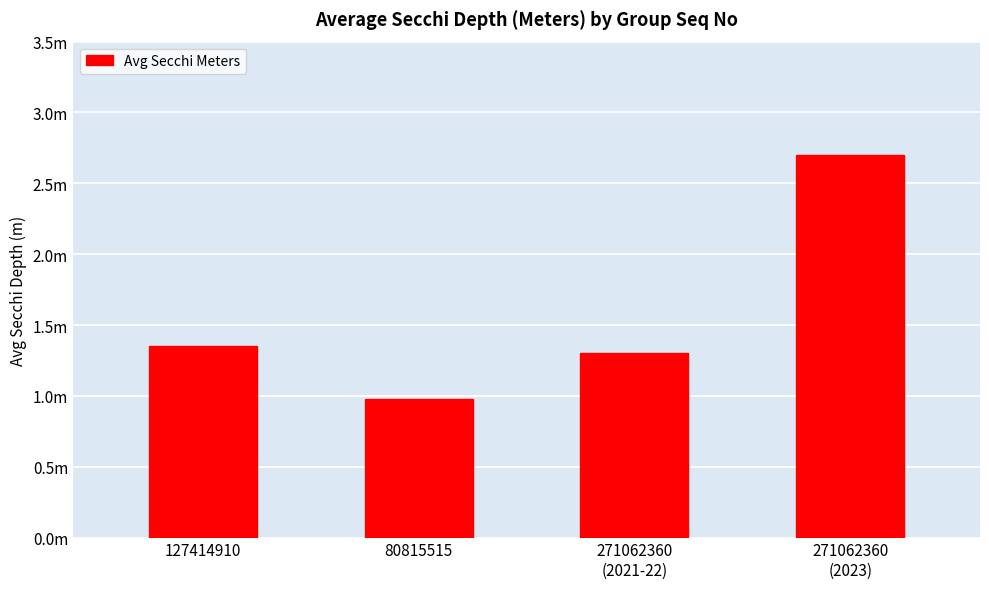

Are the bars horizontal?

No